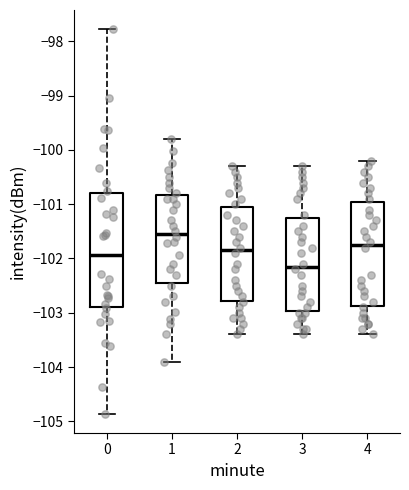

Which box's median line is the lowest?

3